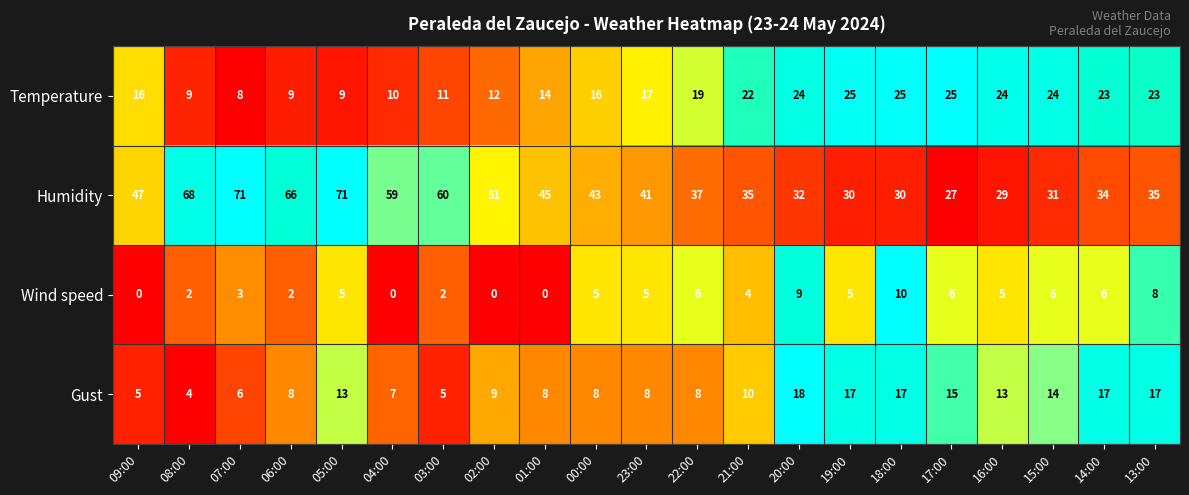

At 06:00, list the series in order from largest to smallest.

Humidity, Temperature, Gust, Wind speed